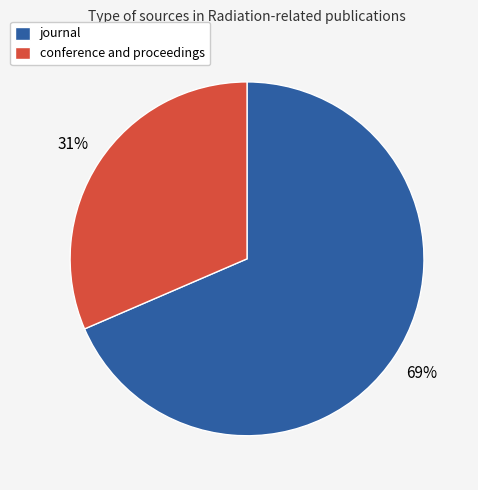

Which slice represents more than half of the pie?

journal